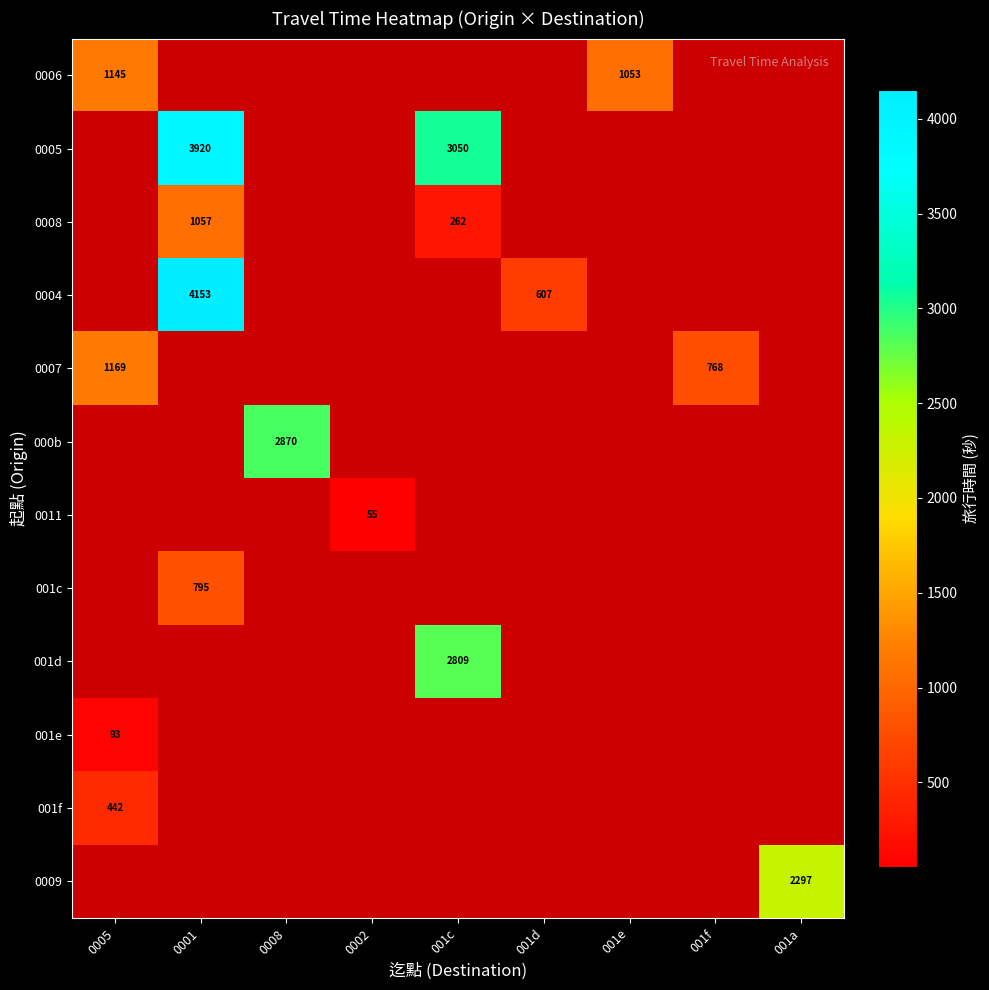

True or false: 0008 has a value of 449 at 001c.

False